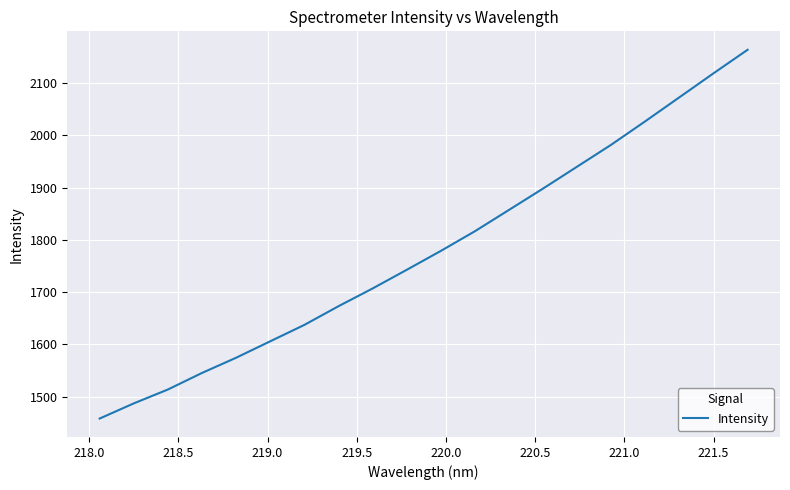

What is the difference between the maximum and minimum values?

705.4